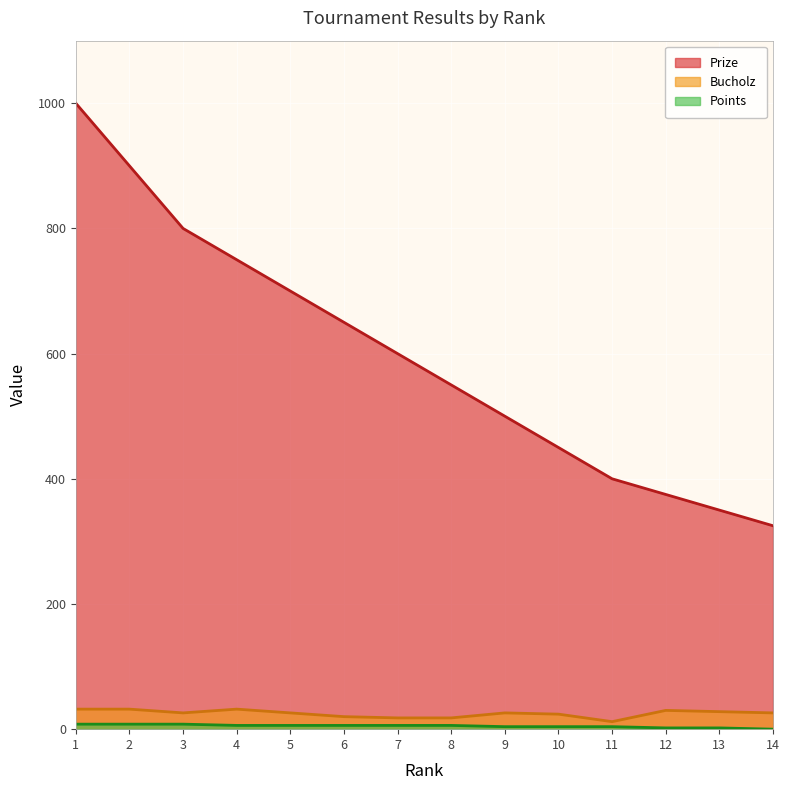

At which label does Points reach its peak?

1